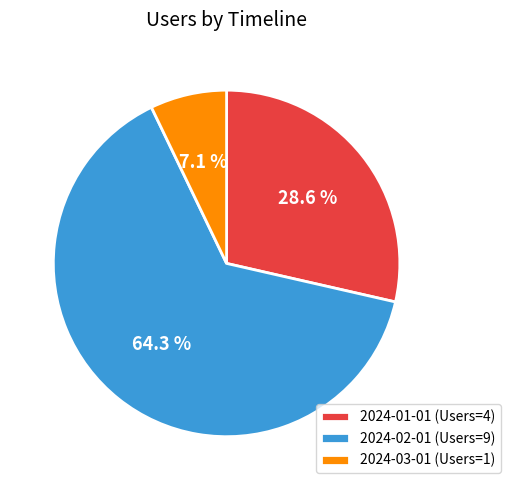

How much of the chart is everything except 2024-01-01?

71.4%